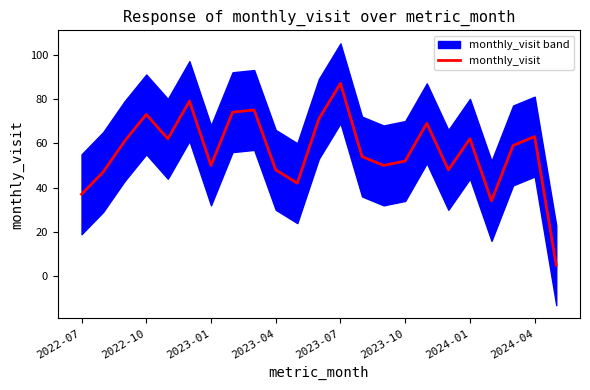

What is the highest value of the monthly_visit series?

87